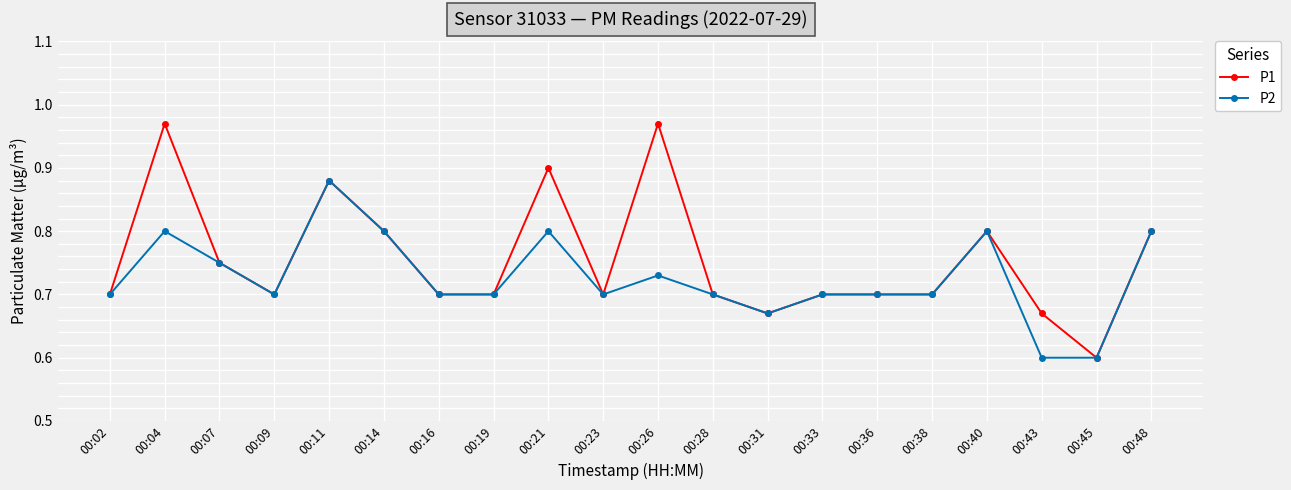

Which series has the widest spread of values?

P1